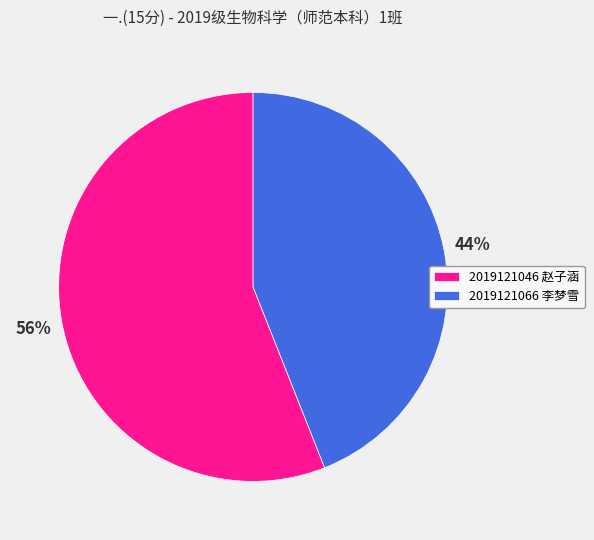

Is it true that 2019121066 李梦雪 is 29% of the pie?

False